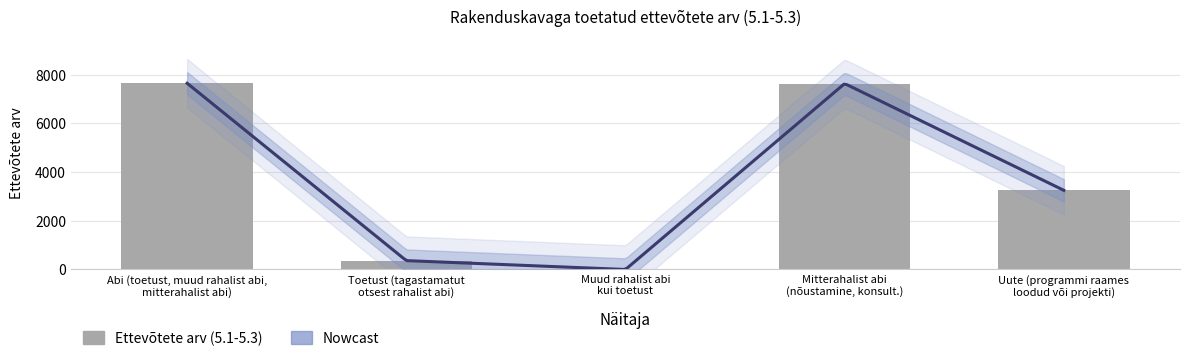

What is the sum of all values?

18892